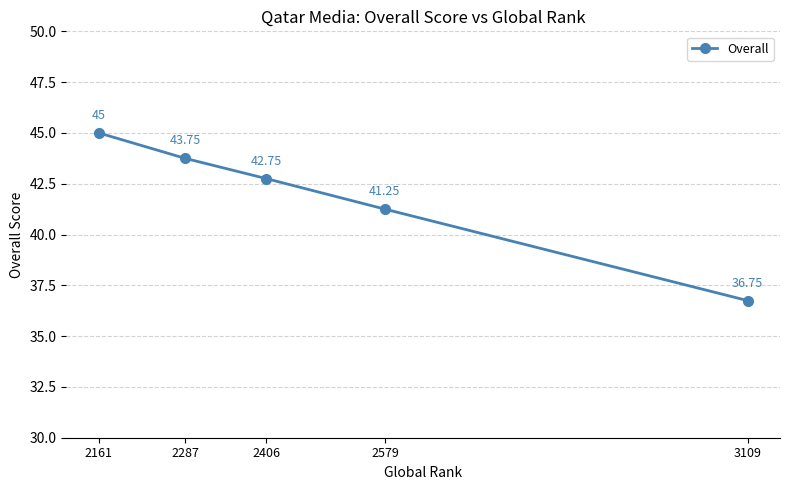

Does the chart have visible grid lines?

Yes